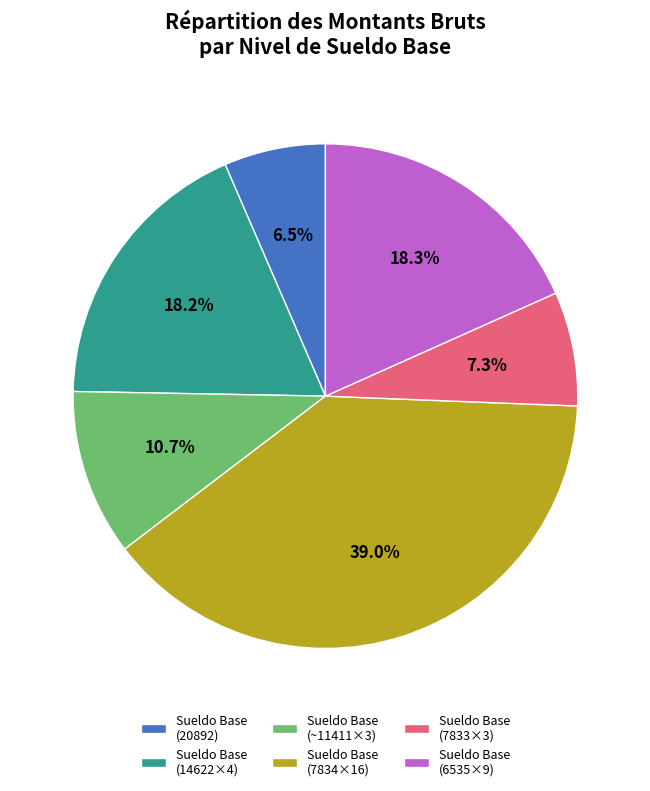

Which has a higher value, Sueldo Base (7833×3) or Sueldo Base (7834×16)?

Sueldo Base (7834×16)